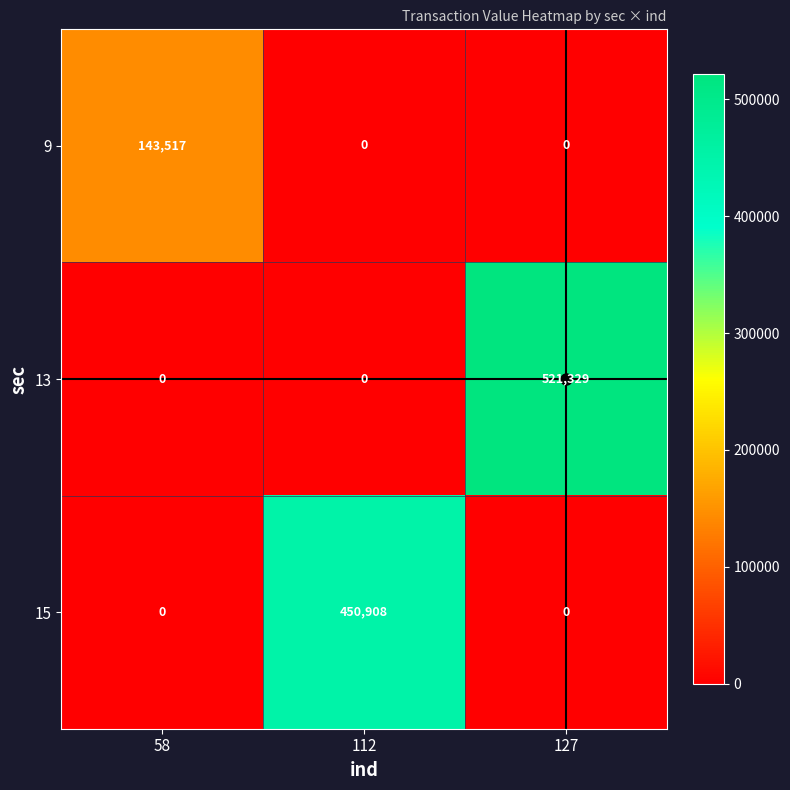

What is the total value across all series at 58?

143517